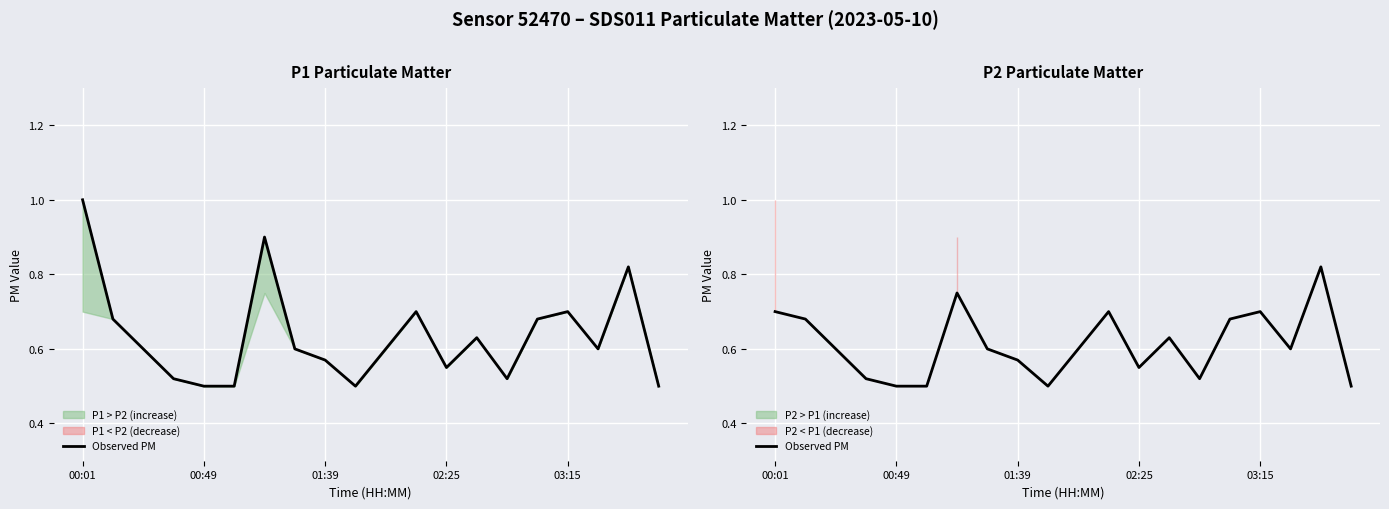

How many interior local peaks (higher than both neighbors) does the data have?

5